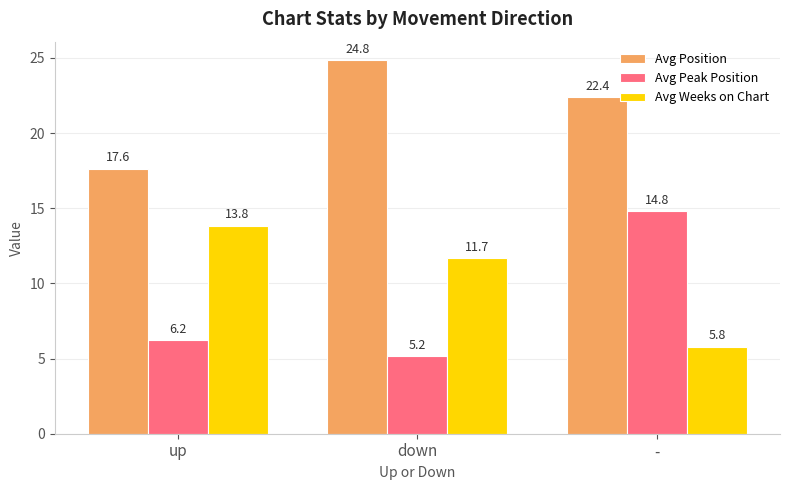

True or false: Avg Weeks on Chart has a value of 2.9 at -.

False